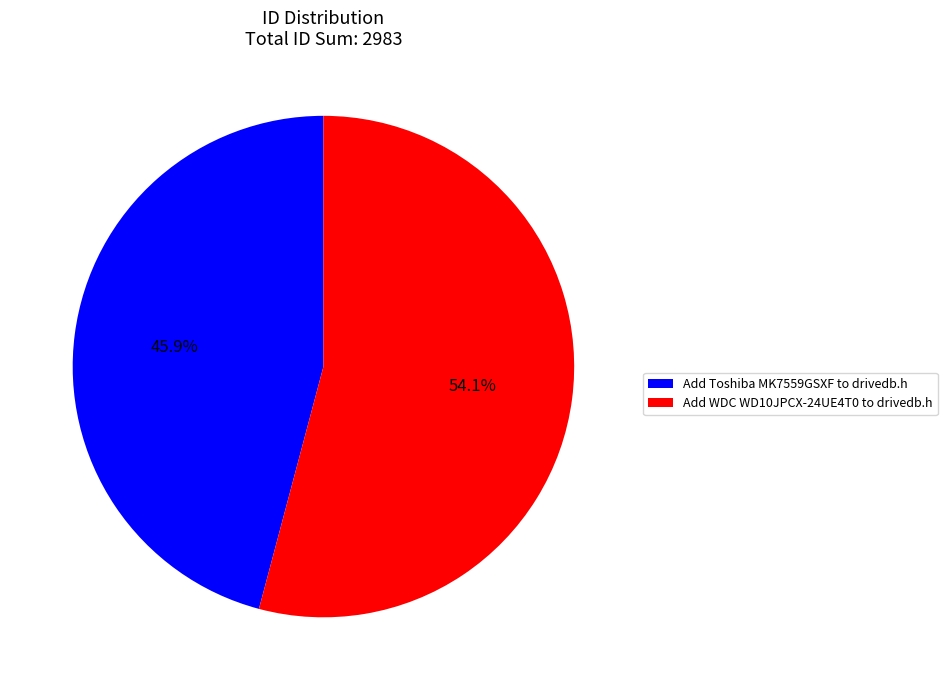

Is it true that Add WDC WD10JPCX-24UE4T0 to drivedb.h is 46% of the pie?

False